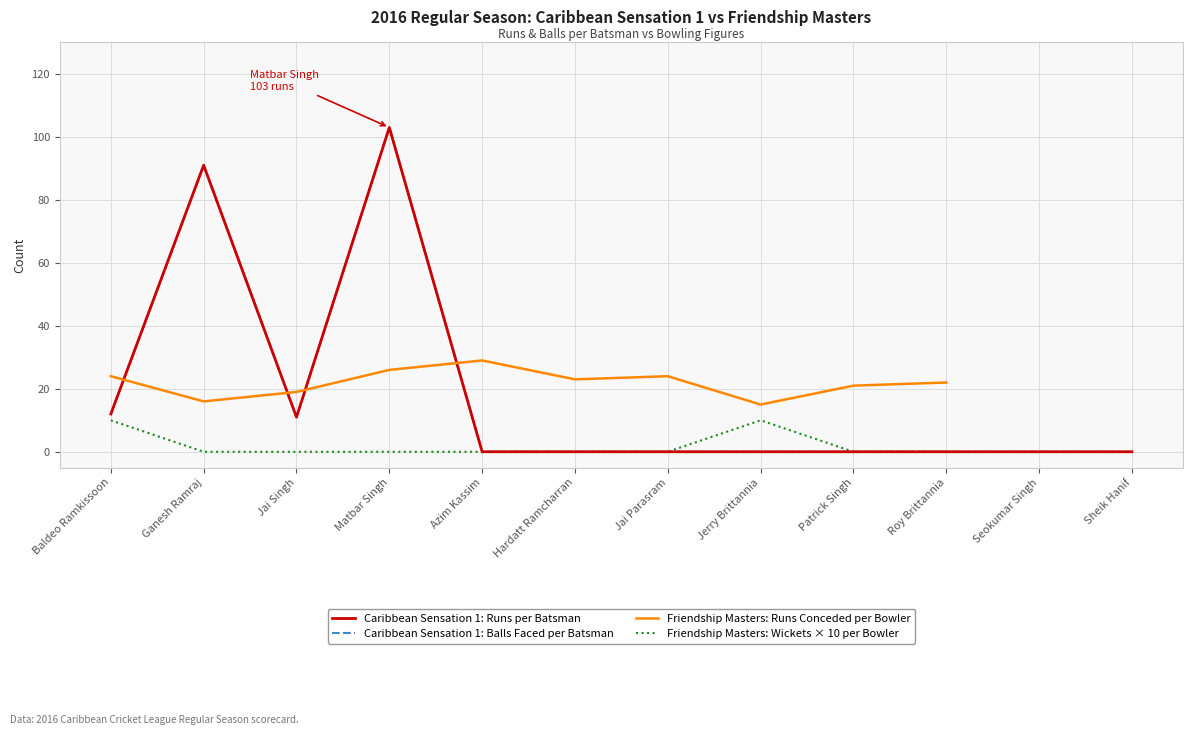

At which category is the sum across all series the highest?

Matbar Singh